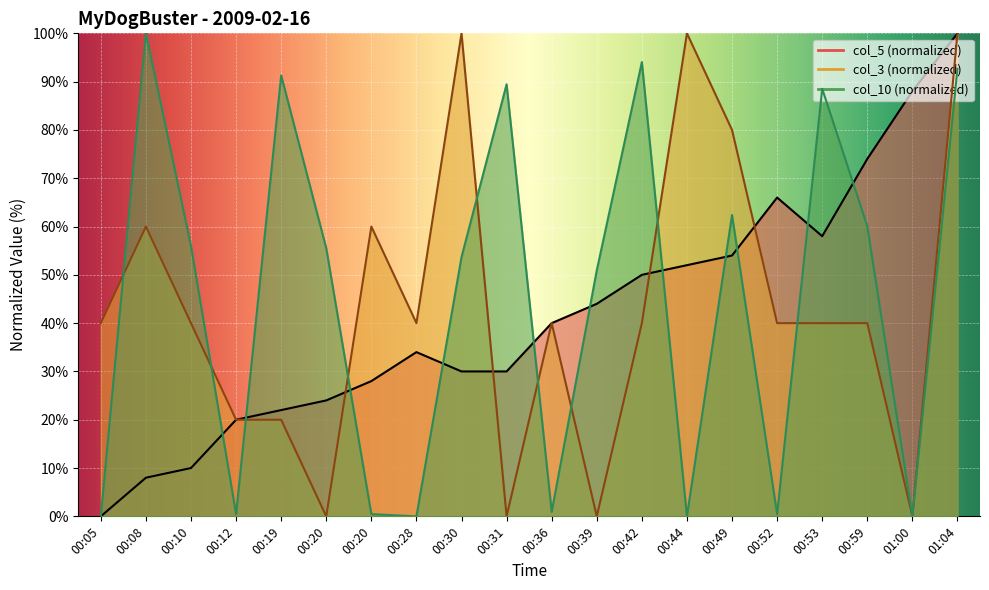

How many data points in col_5 are above 40?

9